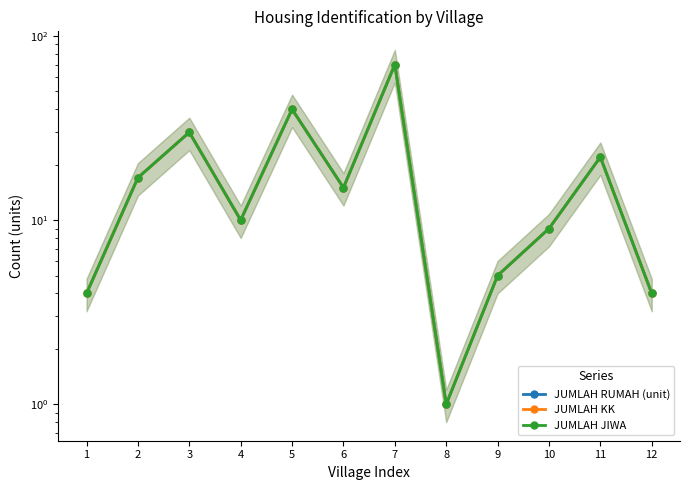

Where does the JUMLAH RUMAH (unit) series first go above 15?

2